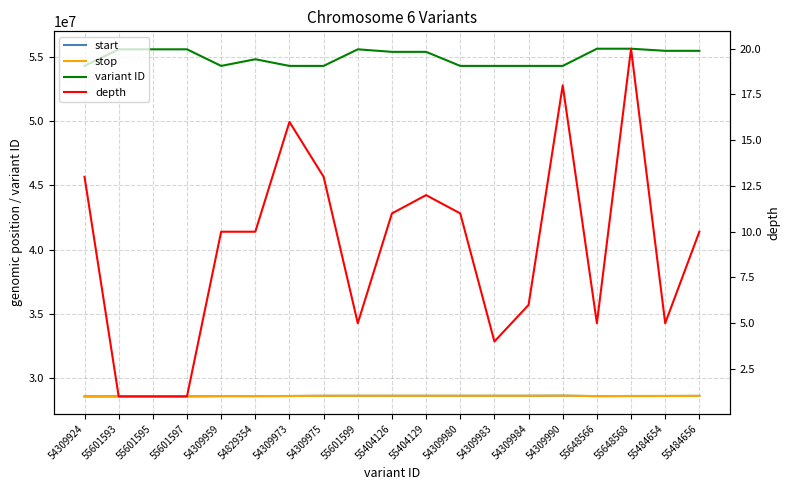

What is the smallest value displayed?

1